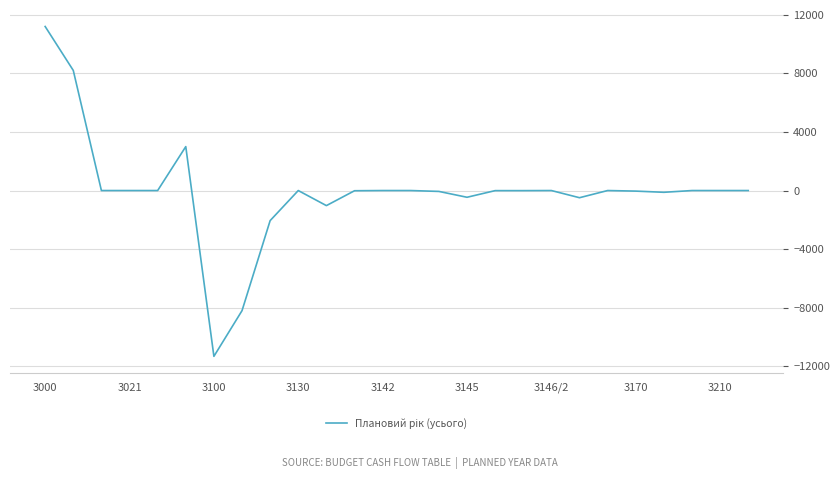

What is the smallest value displayed?

-11319.7